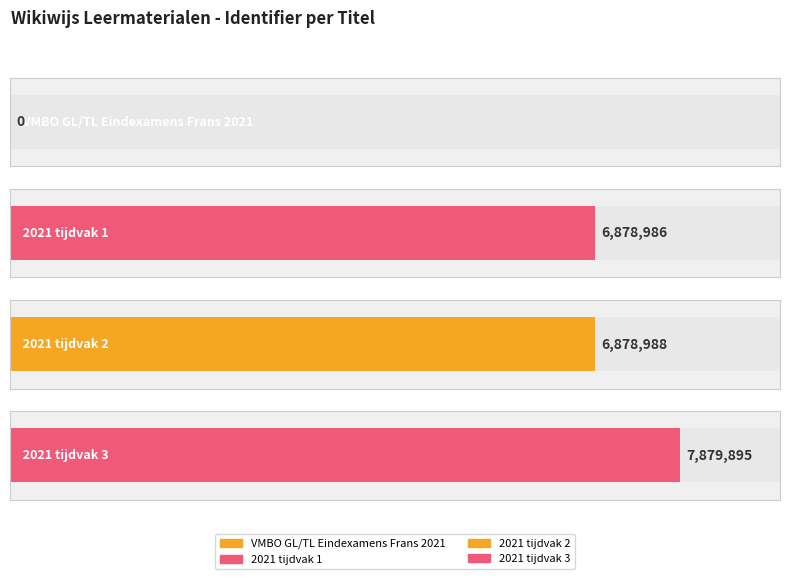

What position from the left is 2021 tijdvak 3?

4